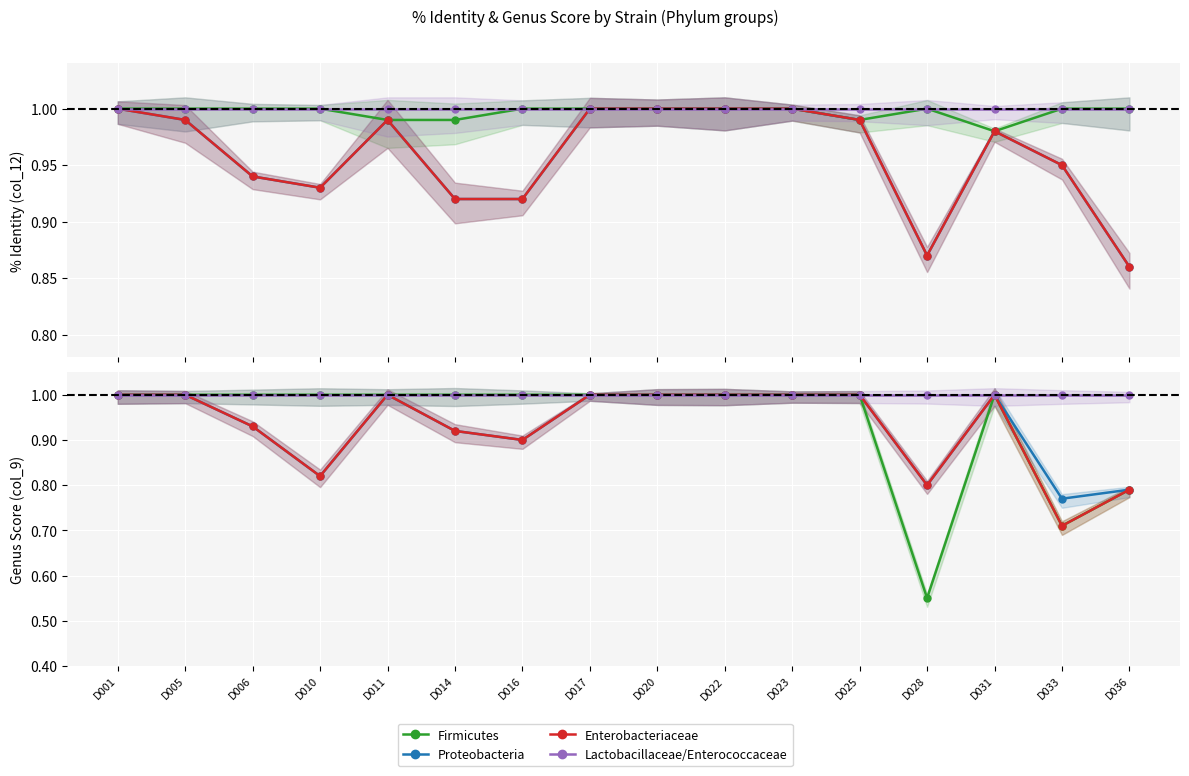

Which category has the highest value across all series?

D001